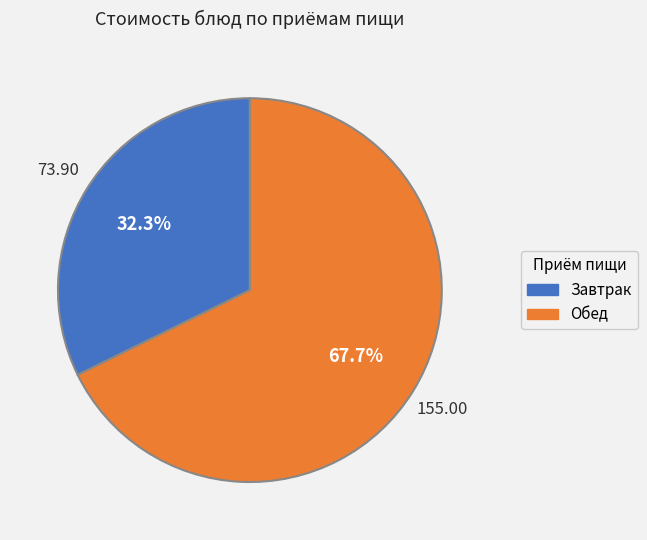

Count the number of slices in the pie.

2